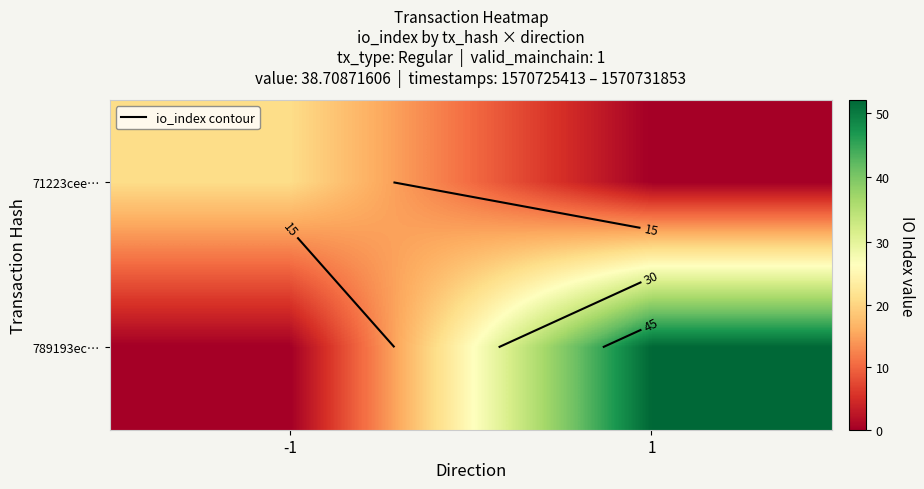

Which series has the largest total across all categories?

789193ec…